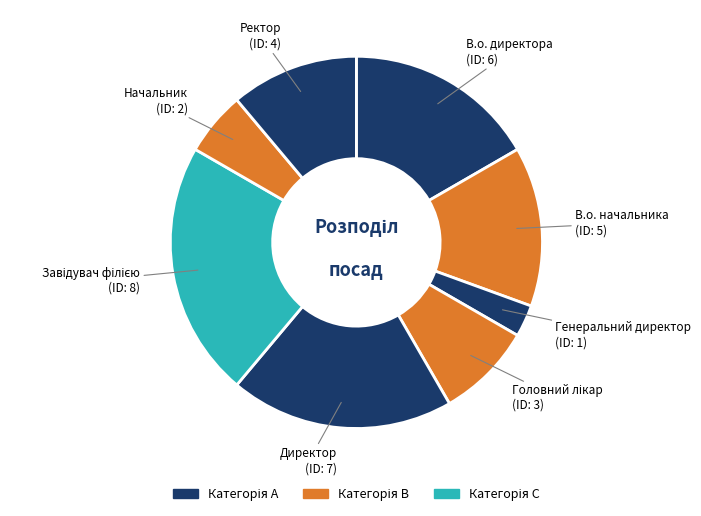

Does Директор account for over 50% of the chart?

No